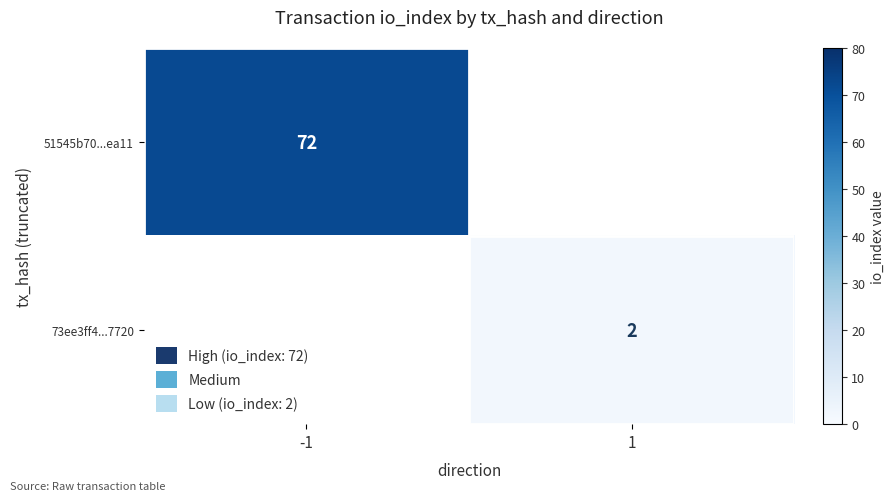

Is it true that 51545b70...ea11 equals 72 at -1?

True